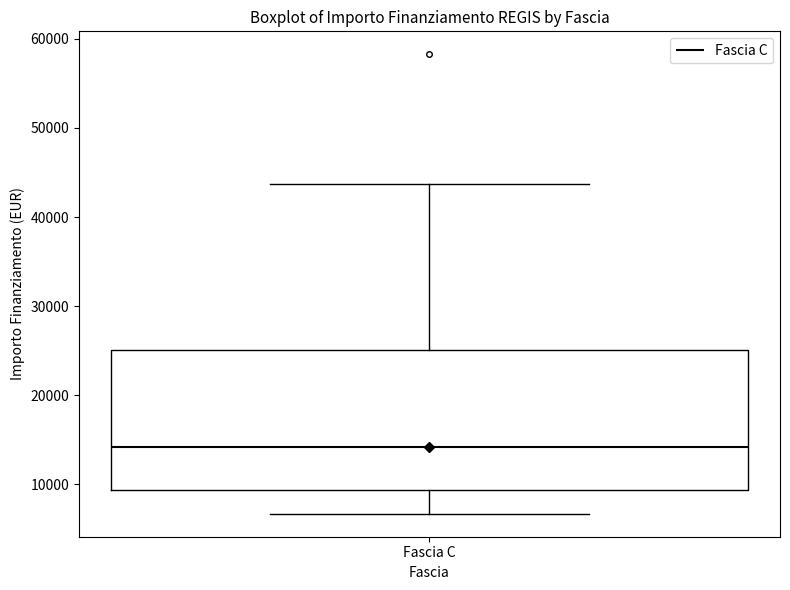

Read this box plot against the y-axis: the position of the median line, the range covered by the box, and the ends of both whiskers. The values are not printed on the chart, so give them approximately, as read against the axis.

median 14000, box 9000 to 25000, whiskers 7000 to 44000